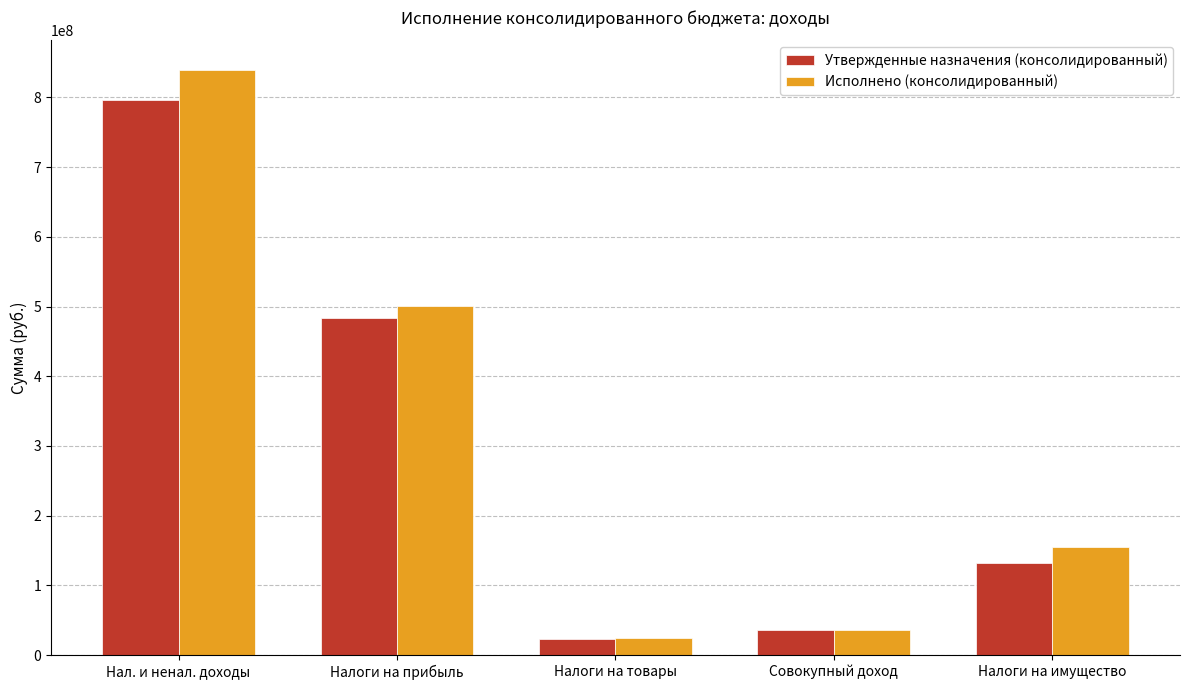

What position from the right is Налоги на товары?

3